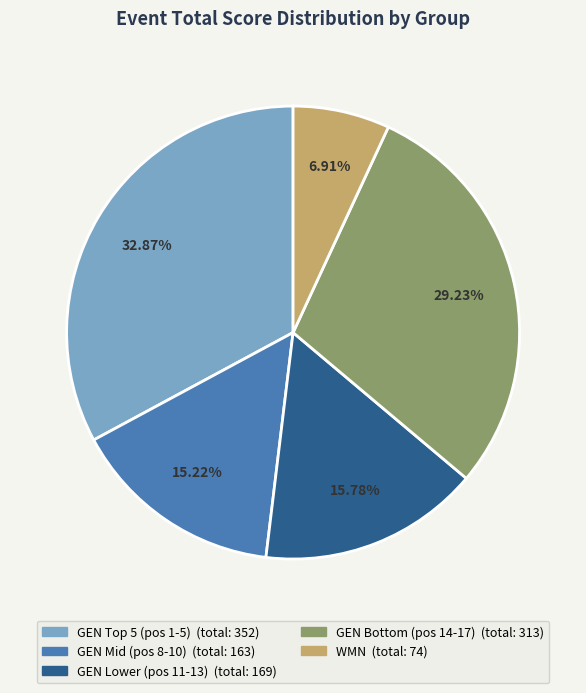

Does any single category account for the majority?

No